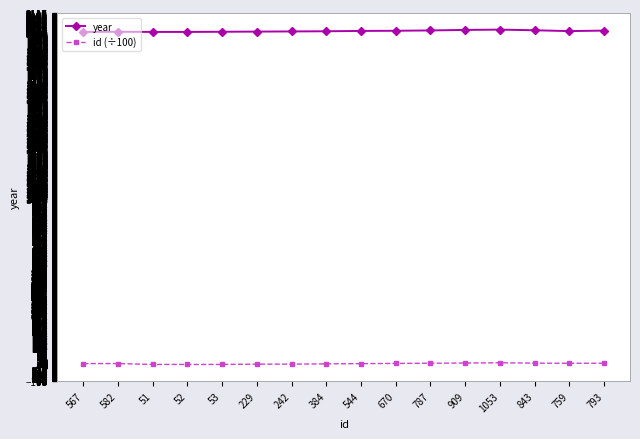

What is the value of the year point at the 16th from the left?

2012.0